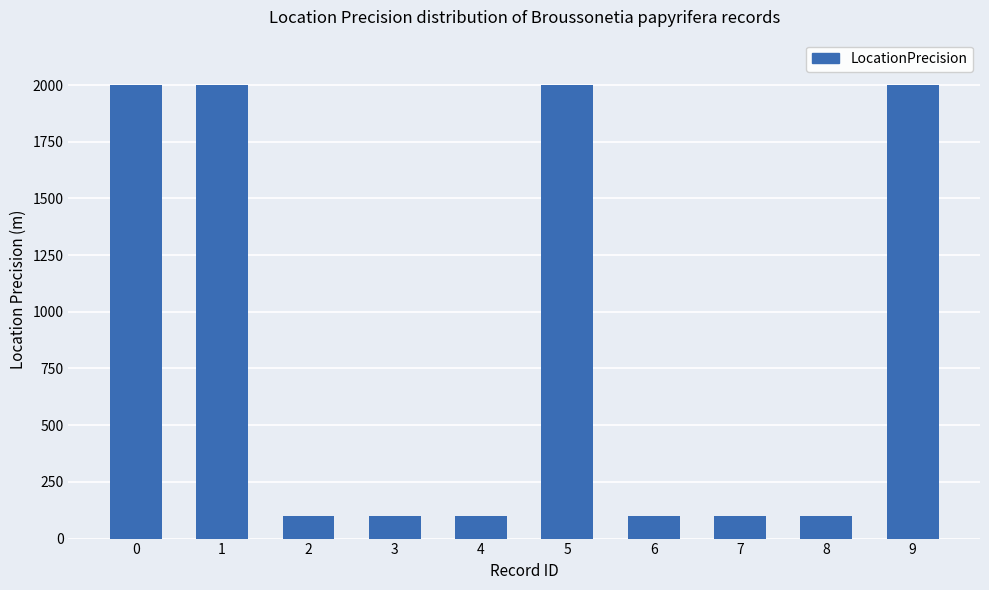

What is the value of the 1st bar from the left?

2000